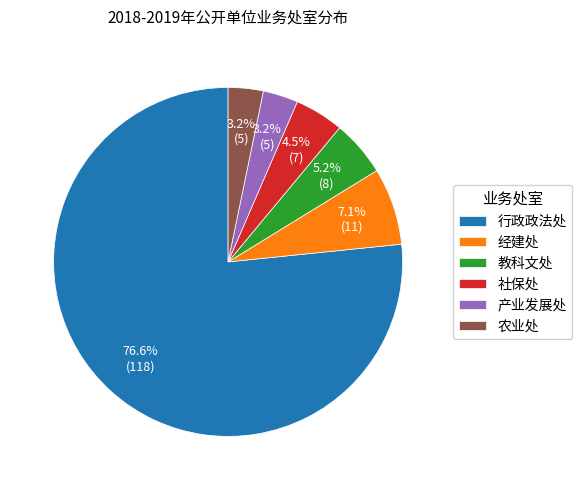

True or false: 教科文处 accounts for 20% of the total.

False